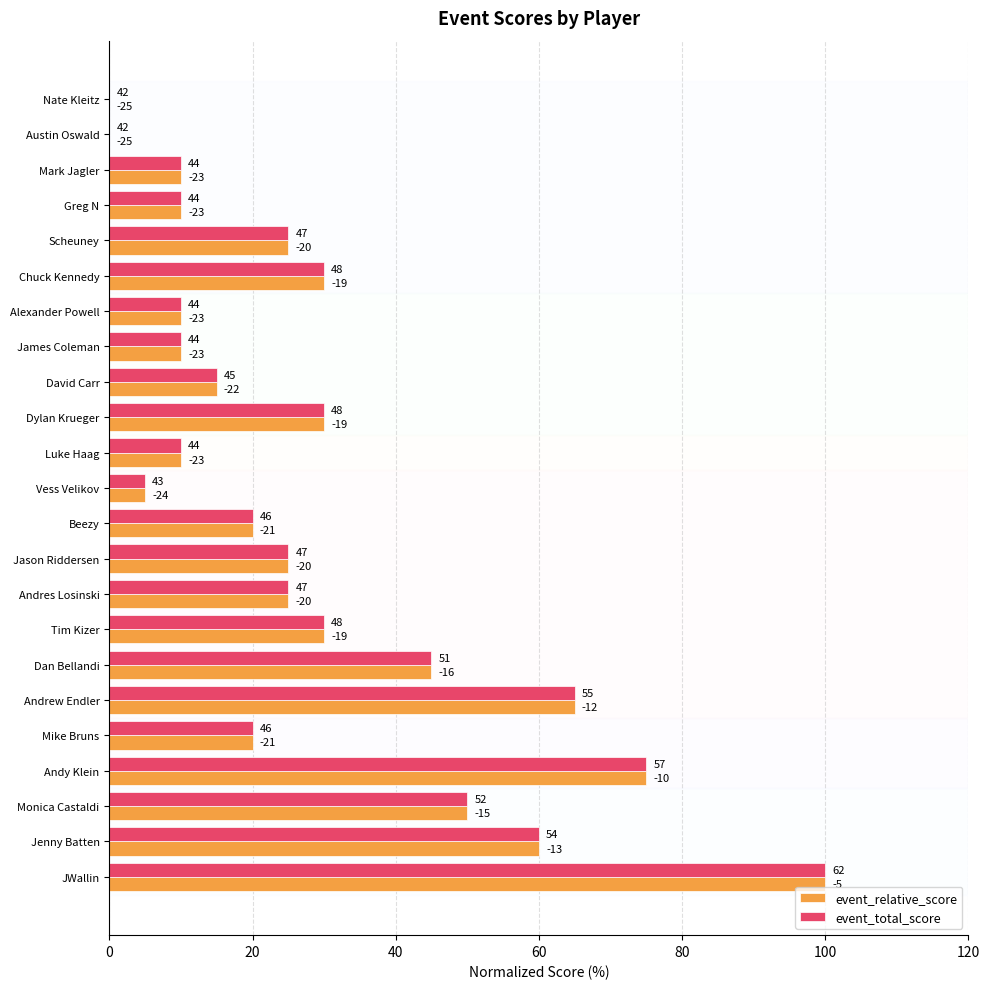

What are all the series names shown in the legend?

event_relative_score, event_total_score